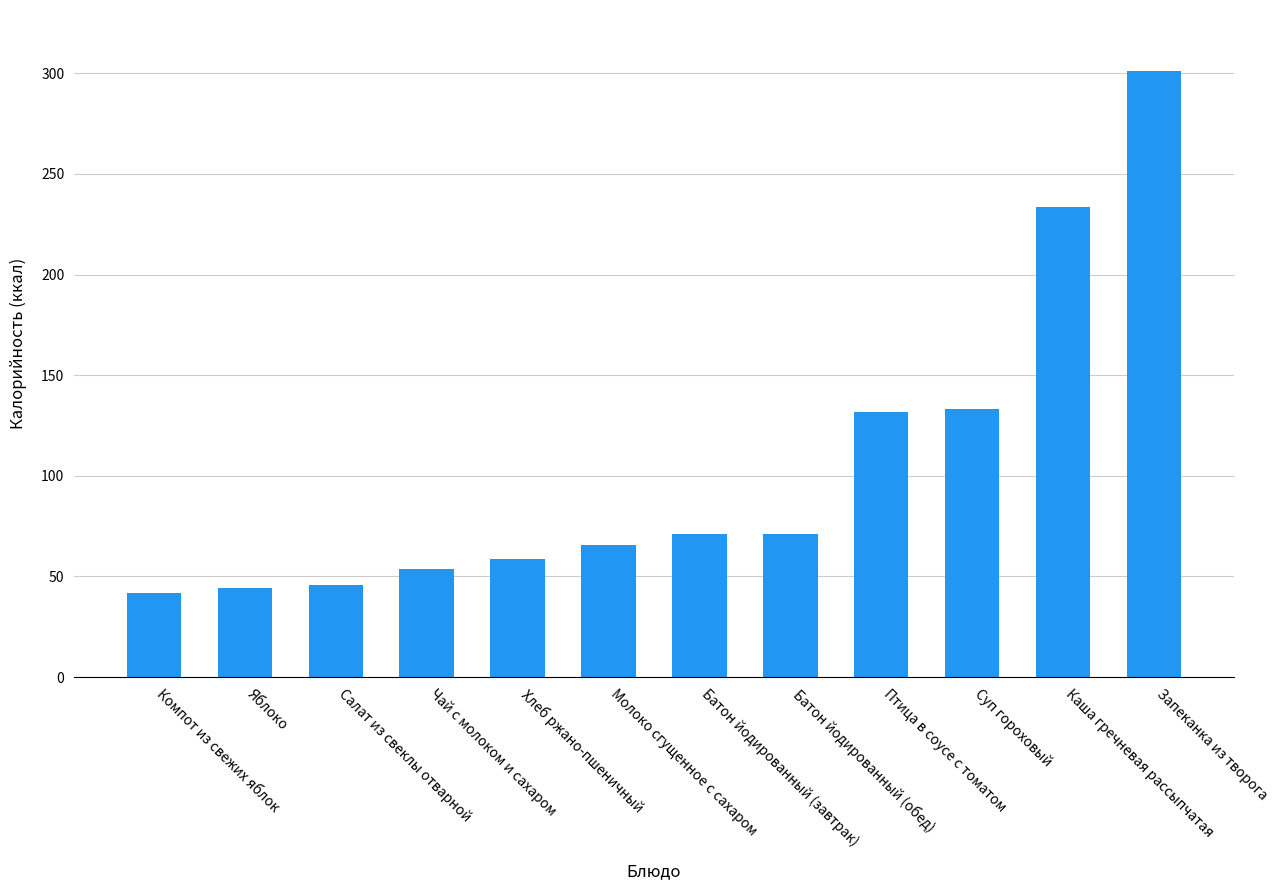

What is the difference between the second highest and second lowest values?

189.3